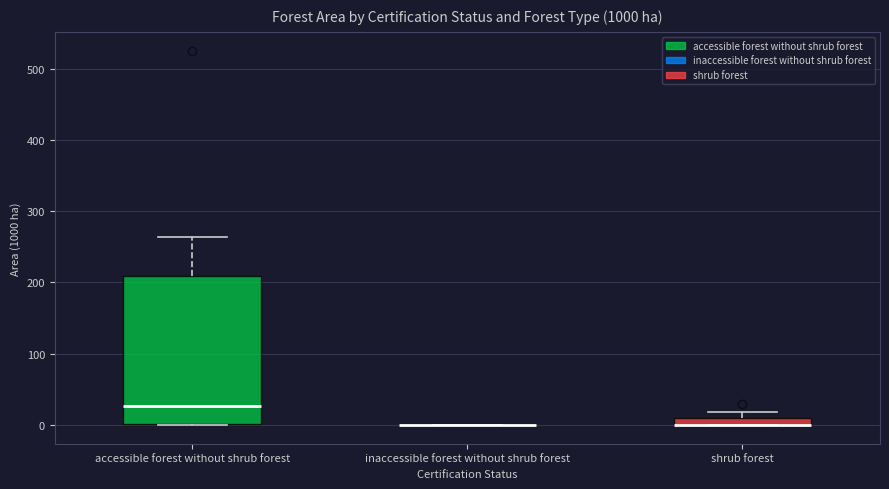

Where is the lower edge of the box for accessible forest without shrub forest on the y-axis? The values are not printed on the chart, so give them approximately, as read against the axis.

0